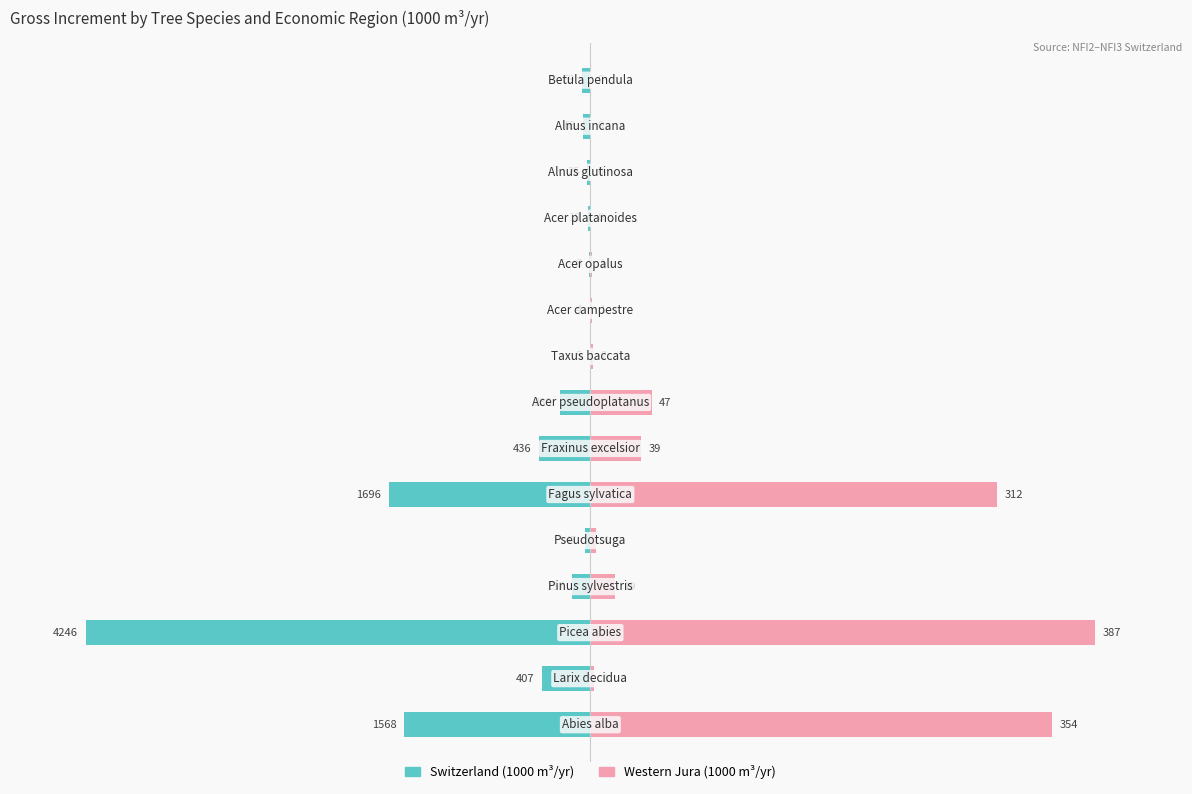

How many distinct data groups are displayed?

2